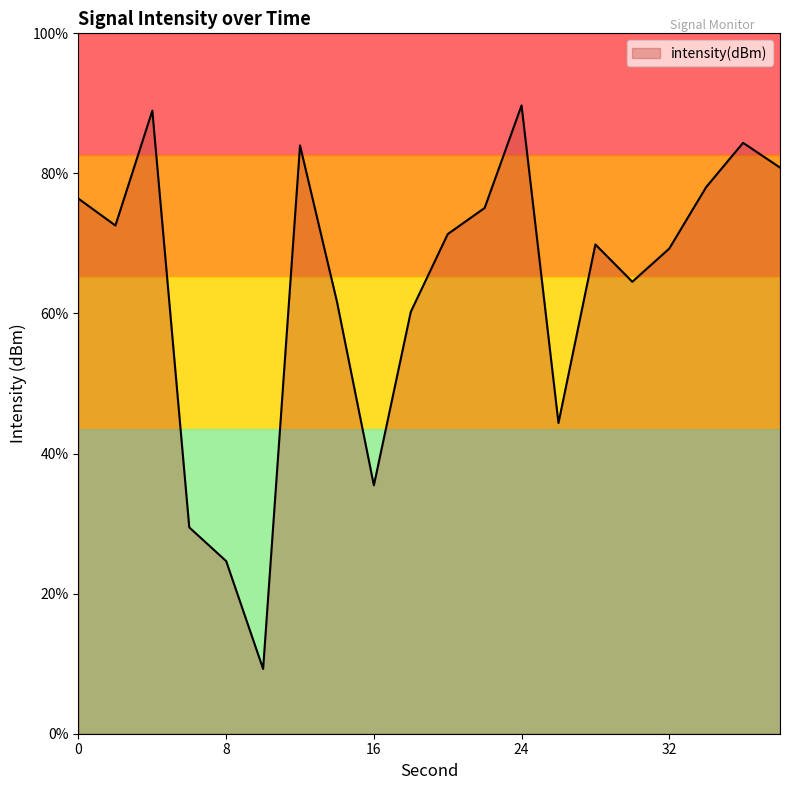

What is the smallest value displayed?

-133.9